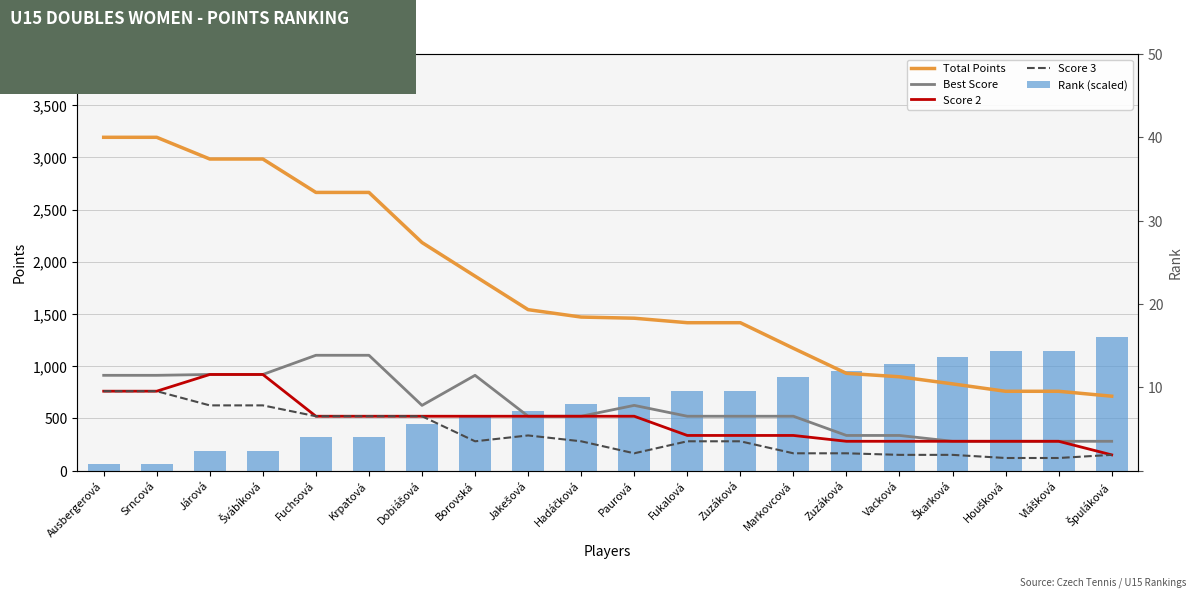

What is the average value of the Score 2 series?

477.9